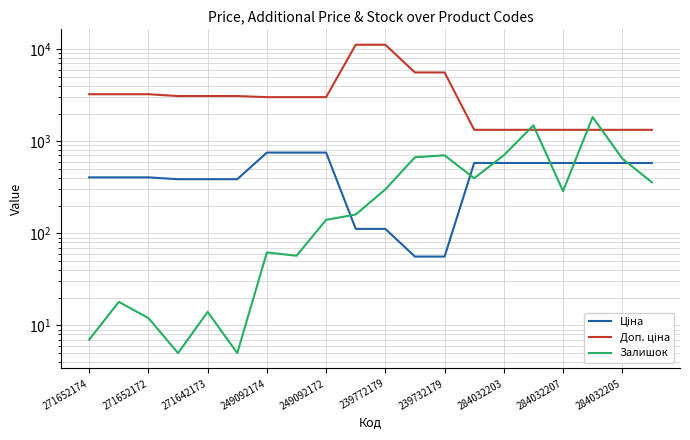

Where does the Доп. ціна series first go above 3096?

271652174